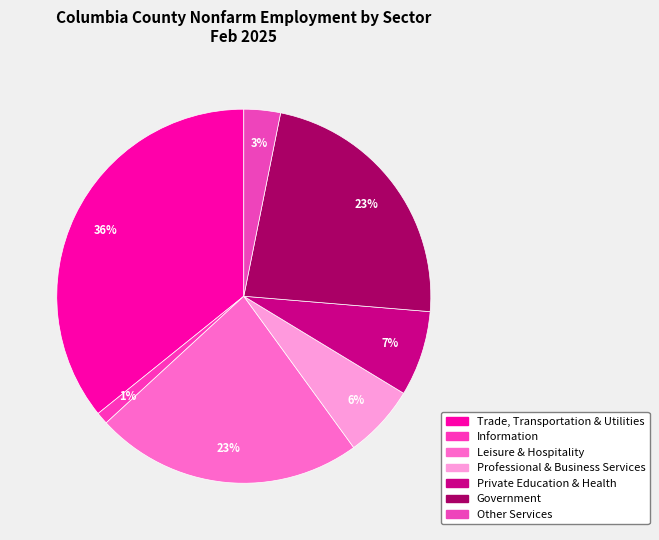

To the nearest percent, what is the average slice percentage?

14%